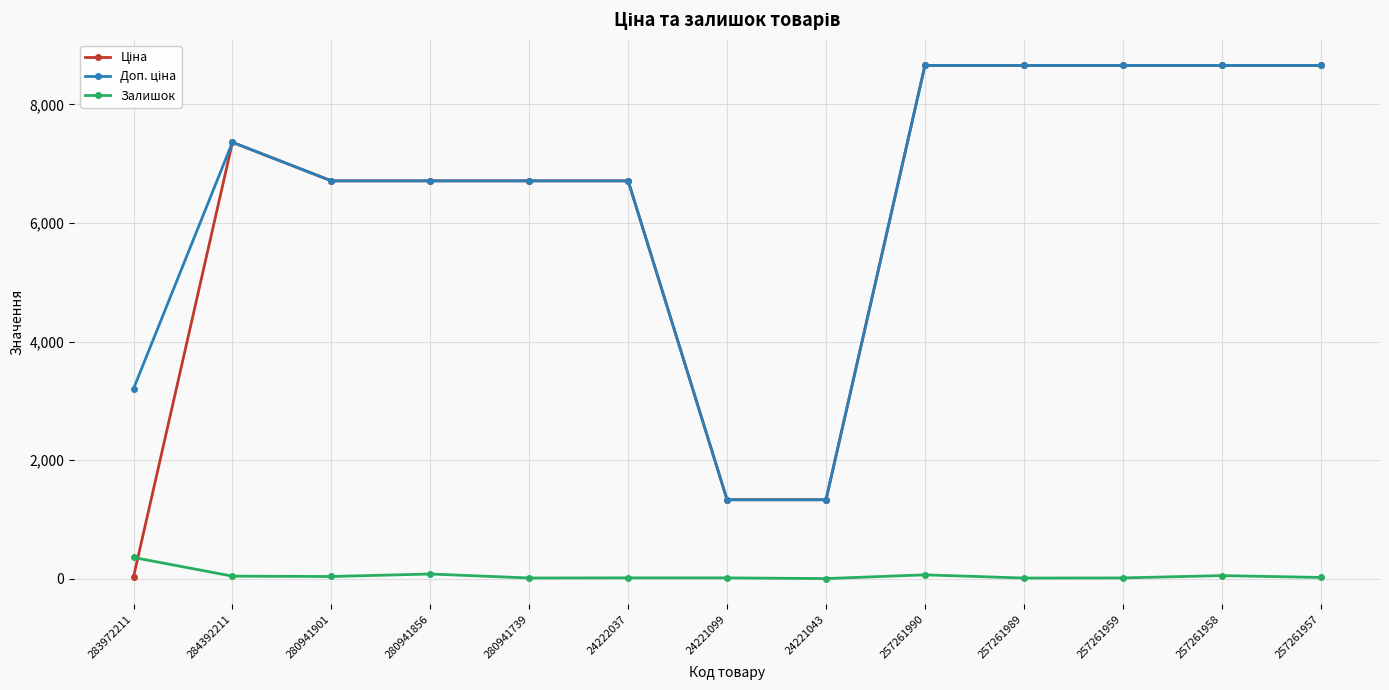

At how many categories does at least one series exceed 5750?

10